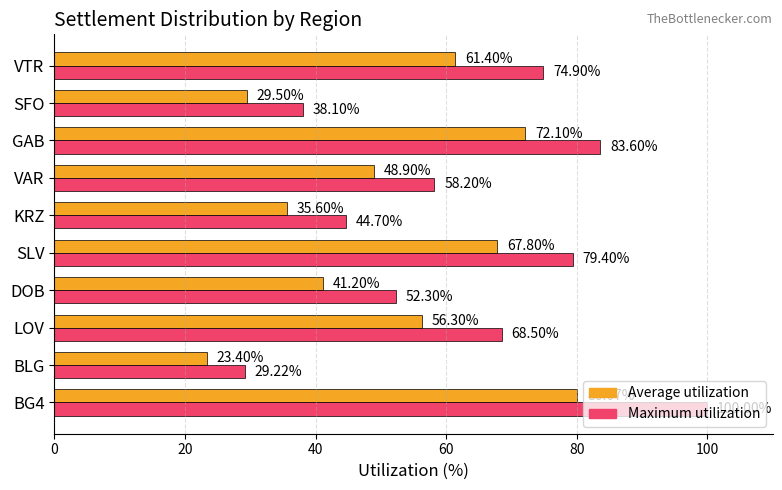

At which category is the sum across all series the highest?

BG4